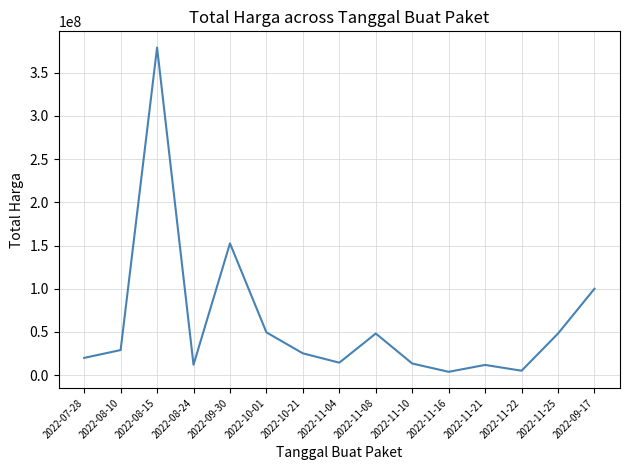

Is it true that the value at 2022-11-08 is 30595349?

False